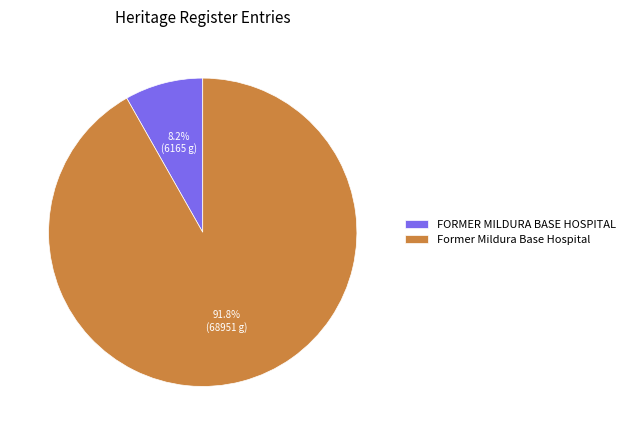

To the nearest percent, what portion does Former Mildura Base Hospital represent?

92%